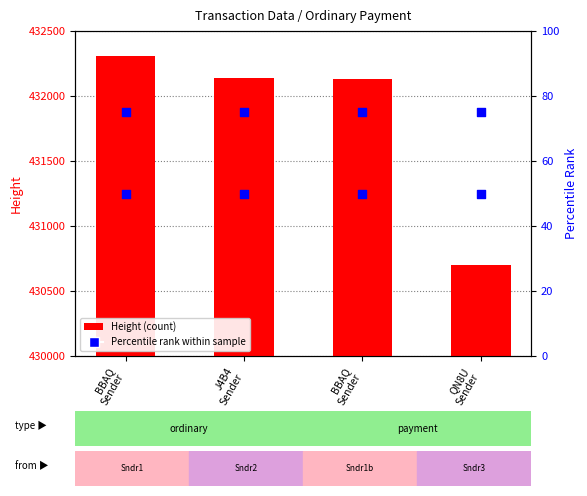

At how many categories does at least one series exceed 401495?

4